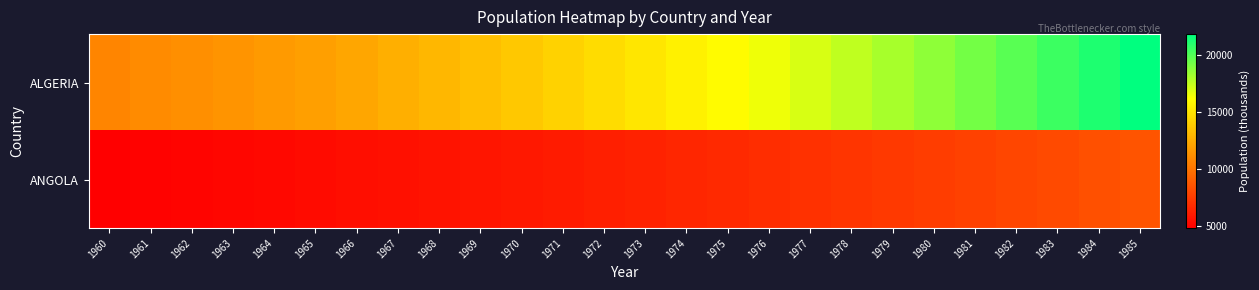

Between 1965 and 1977, which series saw the biggest shift?

ALGERIA